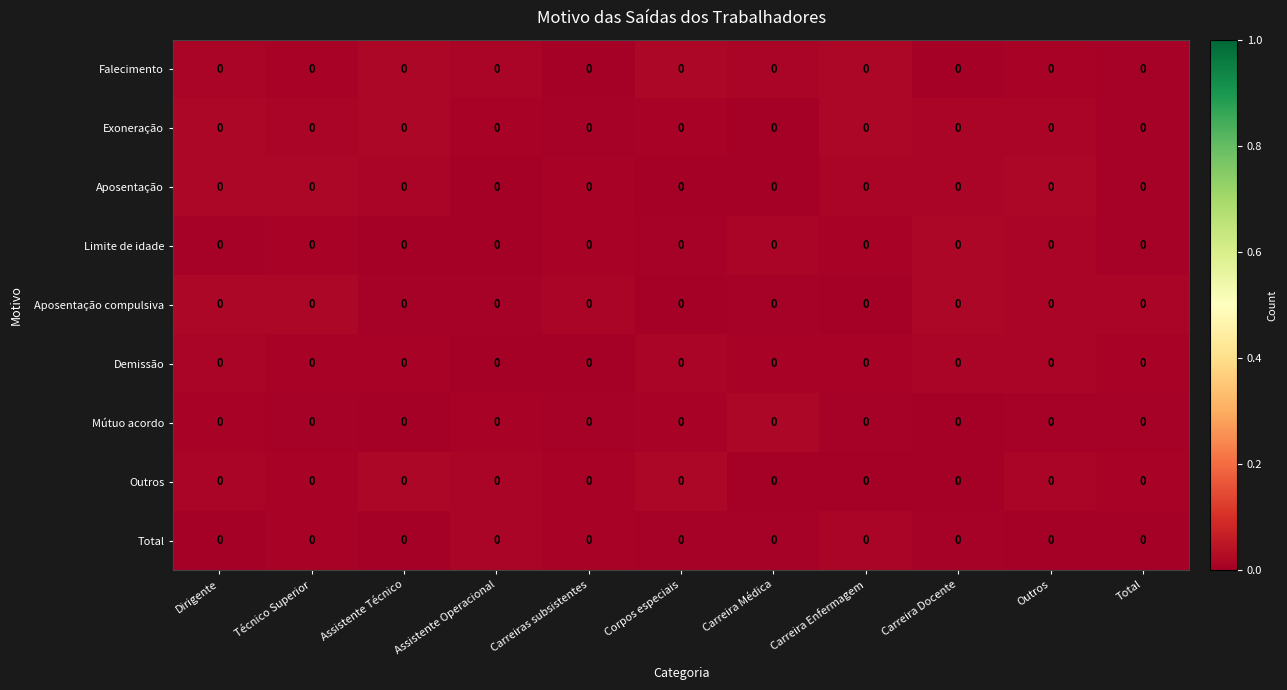

Is it true that Falecimento equals 0.0 at Carreiras subsistentes?

True